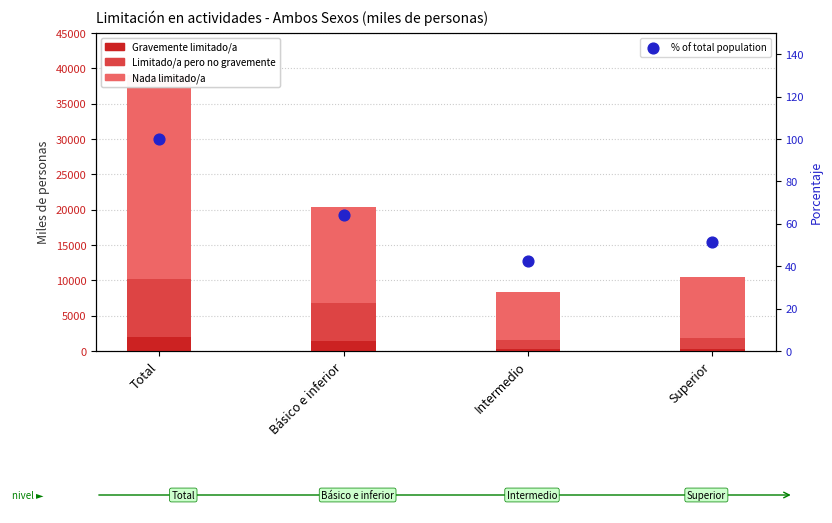

Which series has the widest spread of Y values?

Nada limitado/a